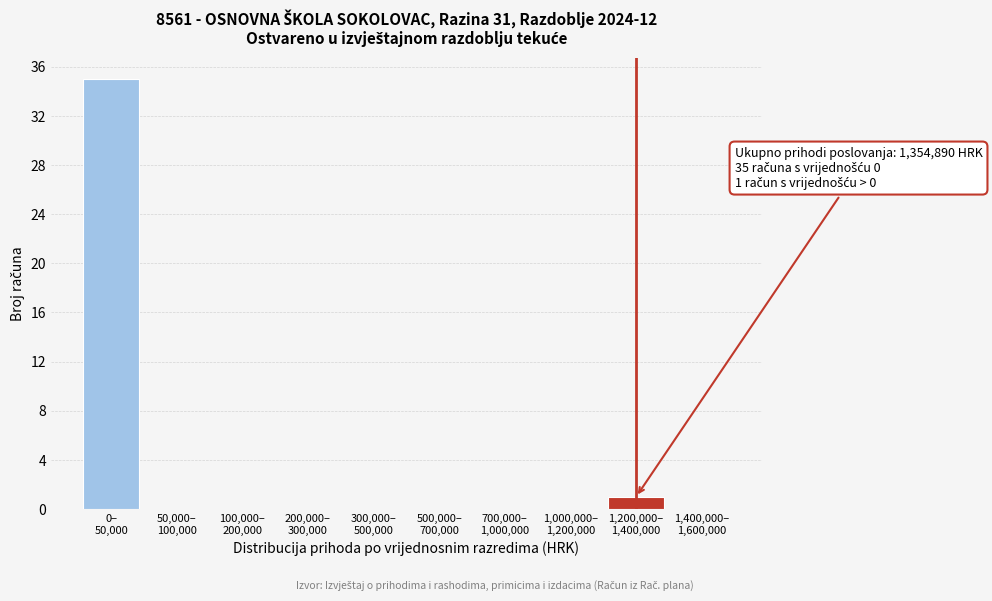

What is the maximum value shown in the chart?

35